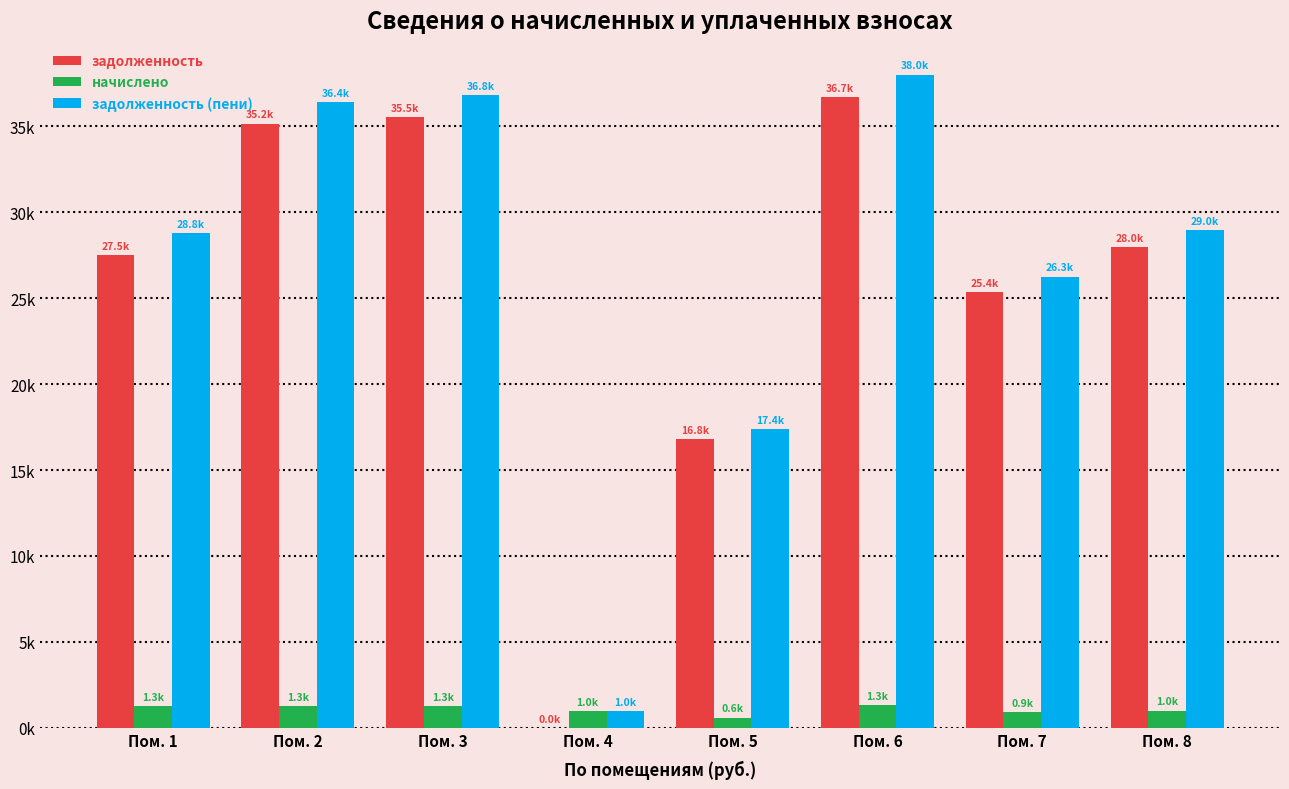

What is the total value across all series at Пом. 6?

76010.9